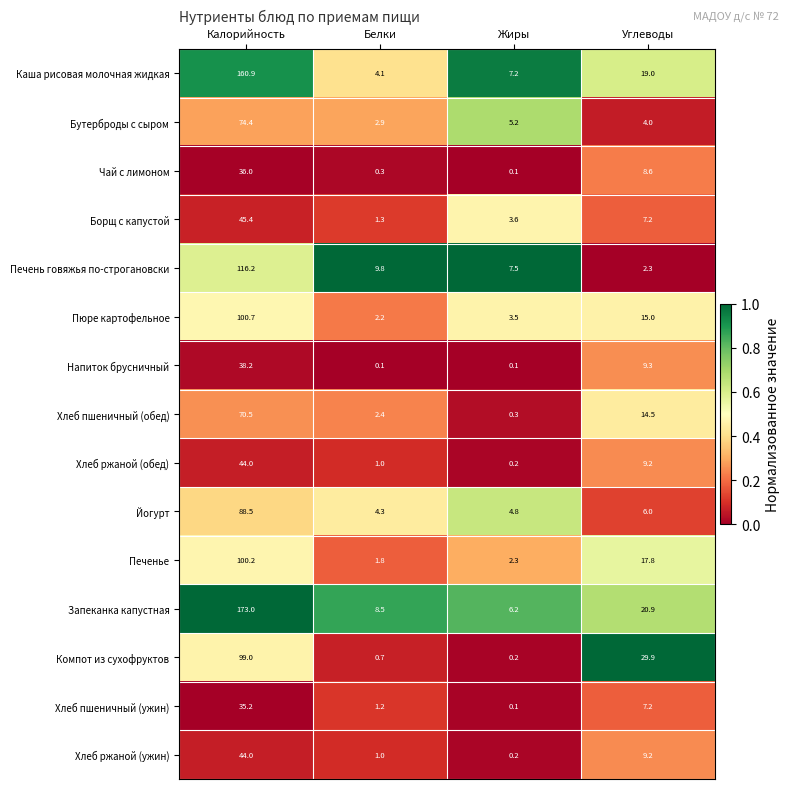

True or false: Борщ с капустой has a value of 3.6 at Жиры.

True